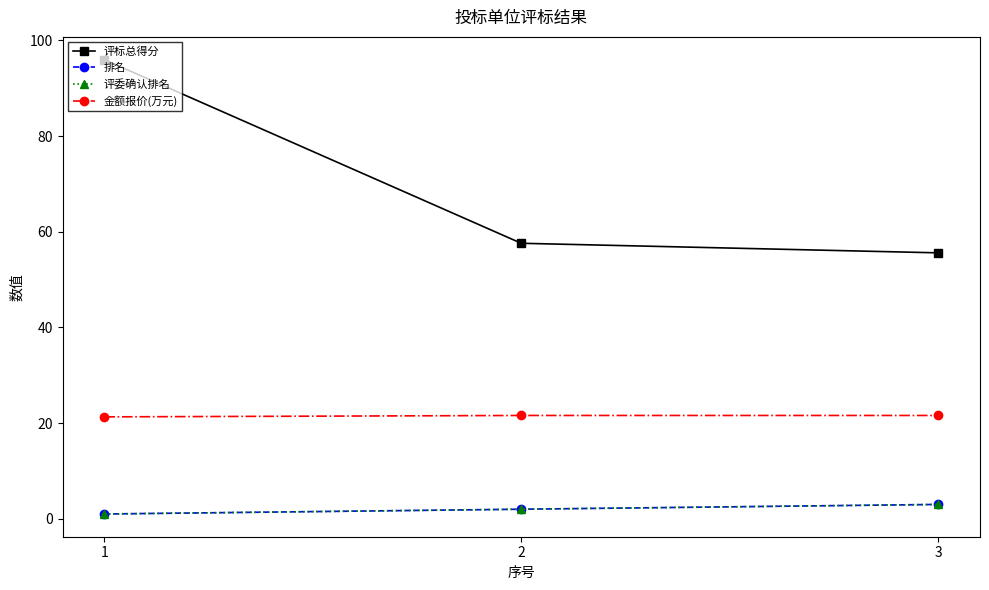

Is this an area chart (filled region under the line)?

No